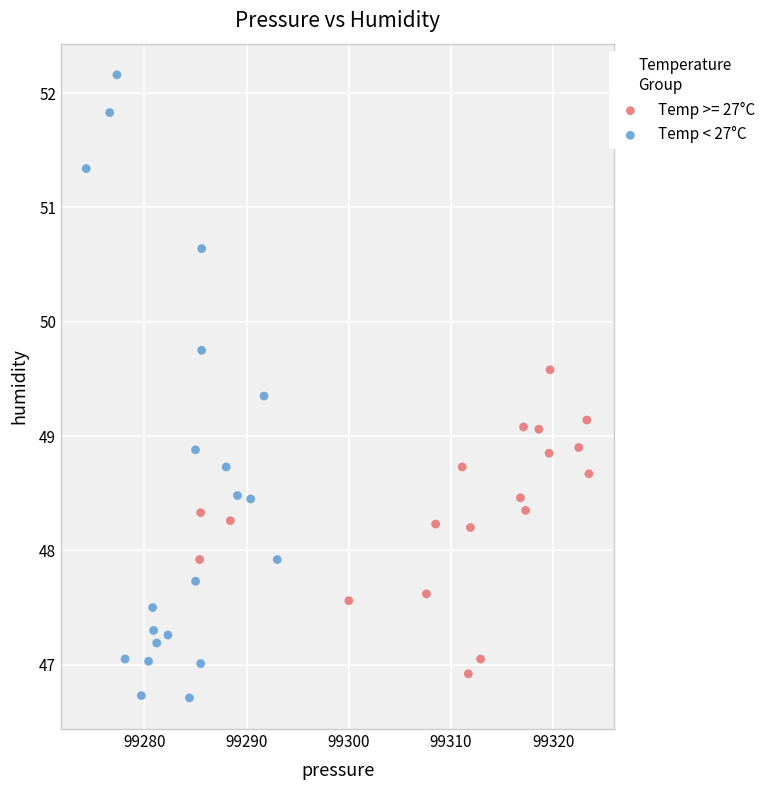

Which series has the largest Y range (max minus min)?

Temp < 27°C